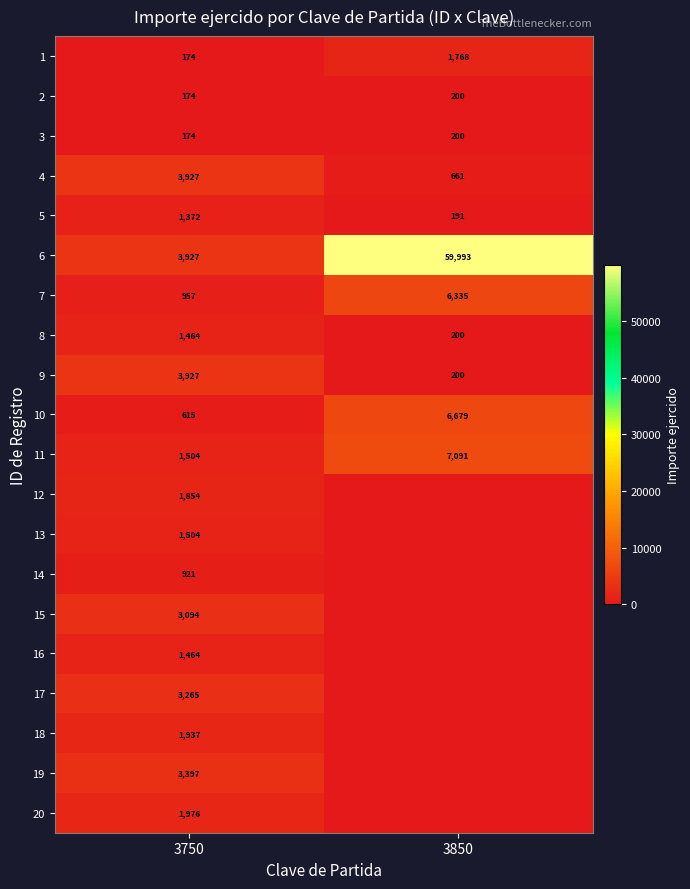

At which label does 11 reach its minimum?

3750